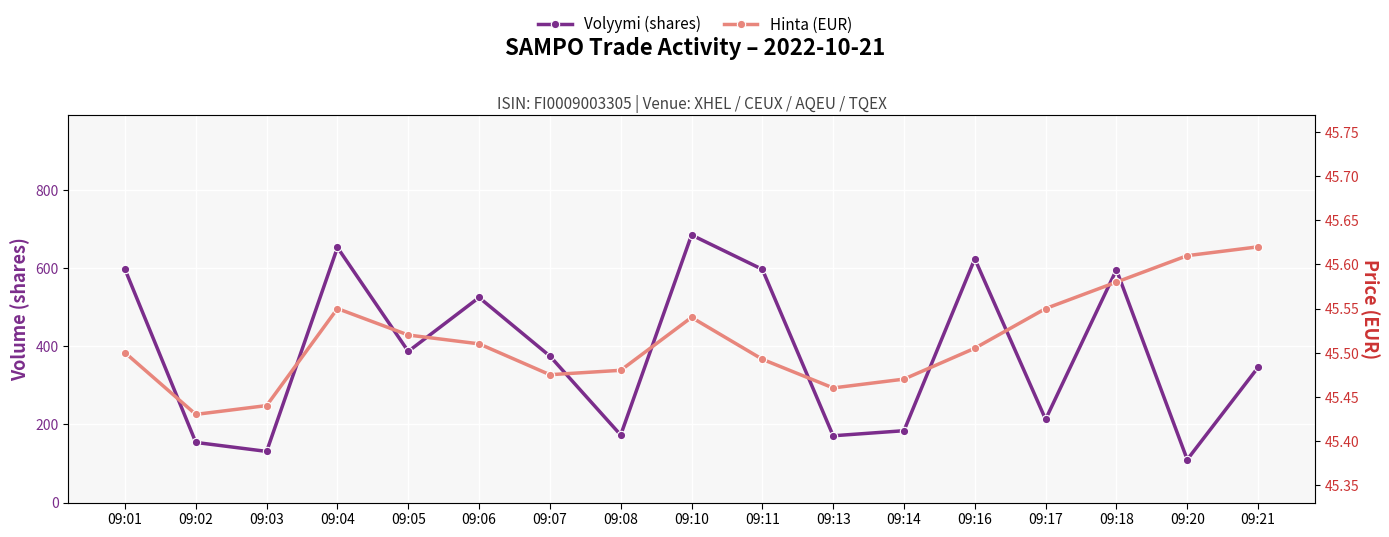

True or false: Hinta and Volyymi cross at least once.

False